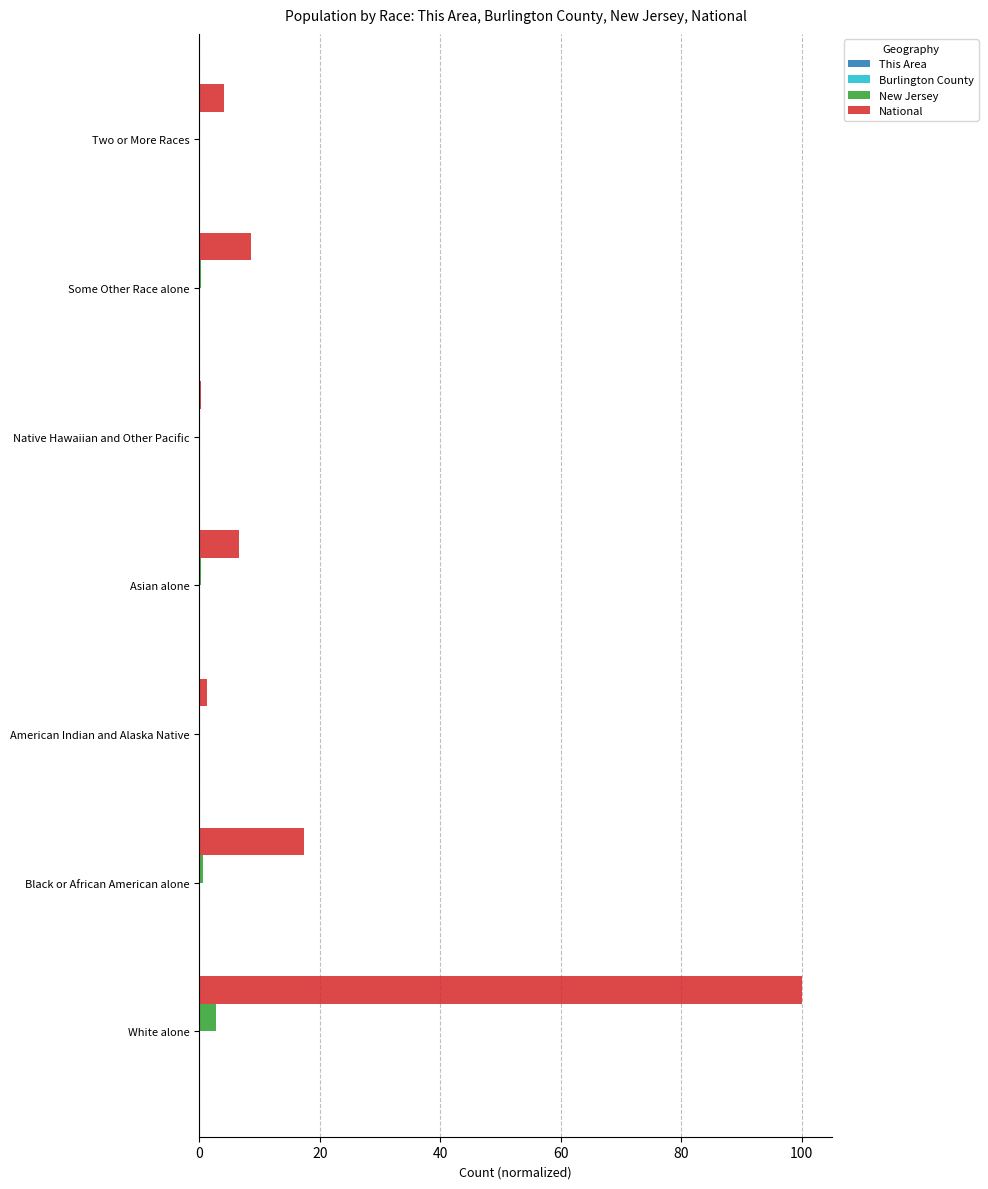

The New Jersey series shows 0.0 at Native Hawaiian and Other Pacific. True or false?

True